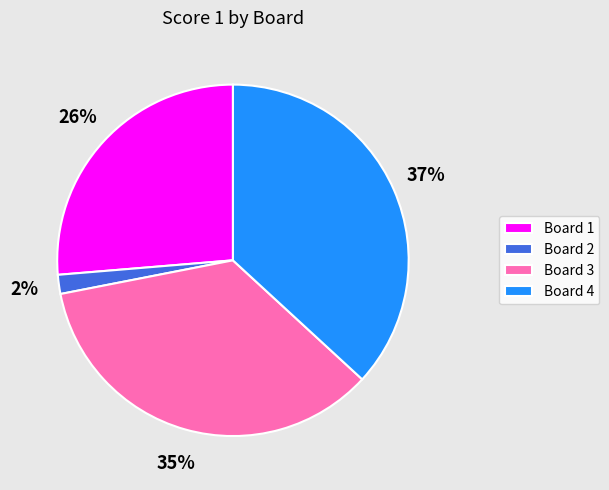

To the nearest percent, what is the combined percentage of Board 4 and Board 1?

63%